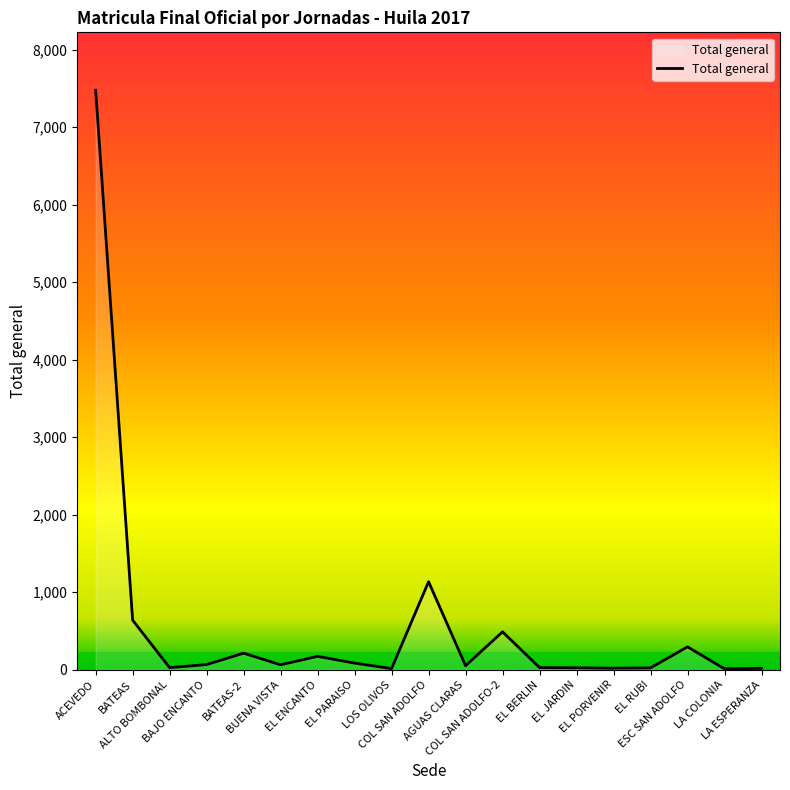

Is it true that the value at AGUAS CLARAS is 51?

True